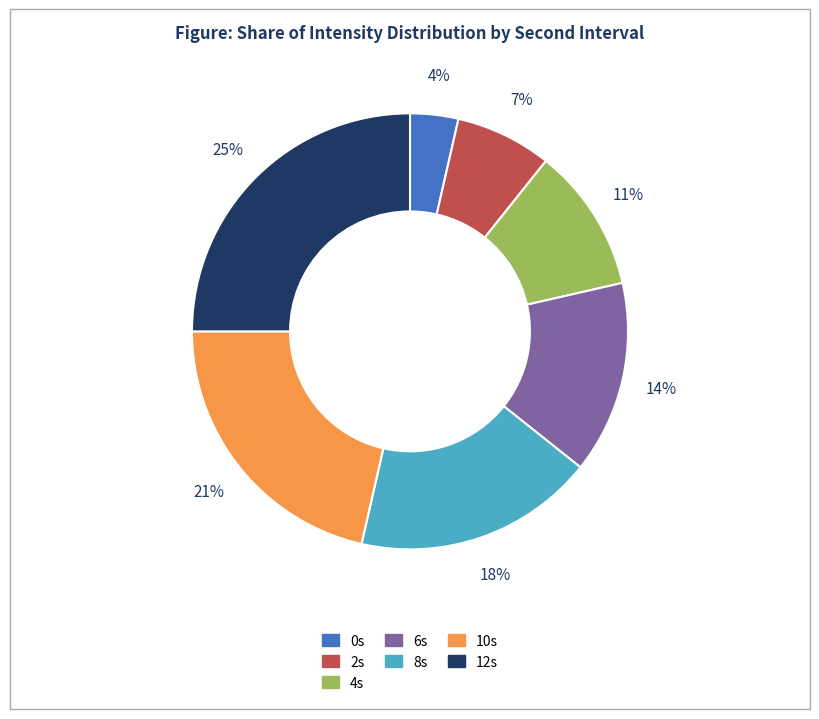

Count the number of slices in the pie.

7